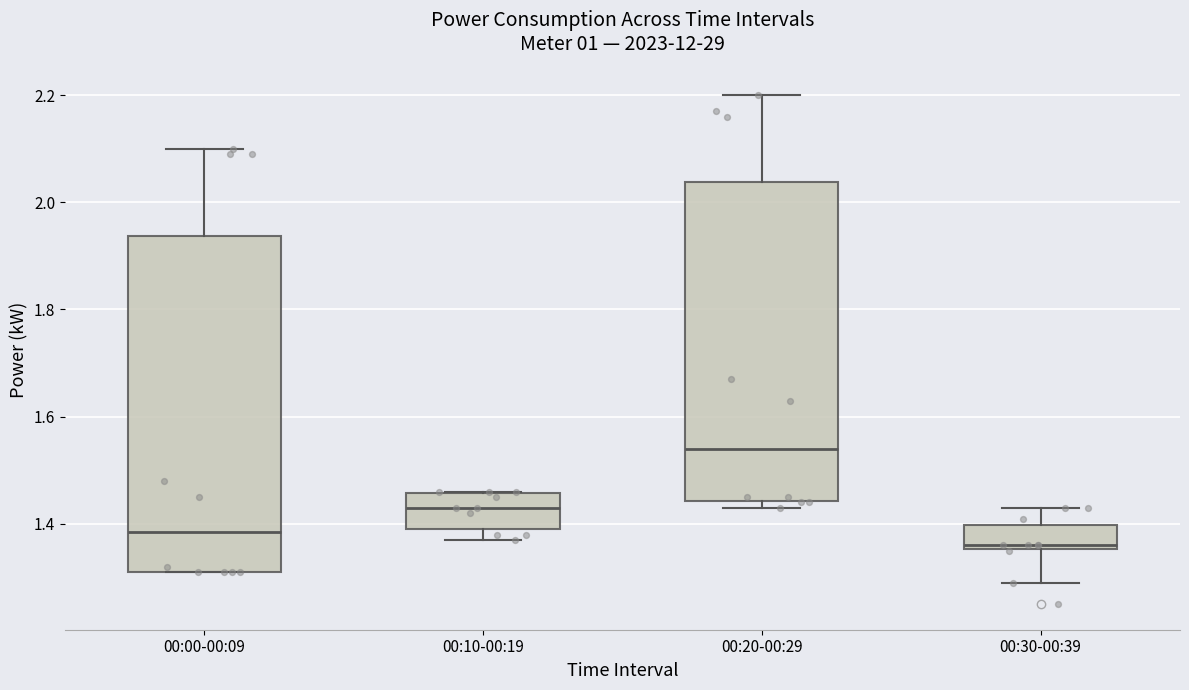

Reading left to right, read every box against the y-axis: the position of its median line, the range the box covers, and the ends of its whiskers. The values are not printed on the chart, so give them approximately, as read against the axis.

00:00-00:09: median 1.38, box 1.32 to 1.94, whiskers 1.32 to 2.10
00:10-00:19: median 1.44, box 1.40 to 1.46, whiskers 1.38 to 1.46
00:20-00:29: median 1.54, box 1.44 to 2.04, whiskers 1.44 (just below the box's lower edge) to 2.20
00:30-00:39: median 1.36 (just above the box's lower edge), box 1.36 to 1.40, whiskers 1.30 to 1.44